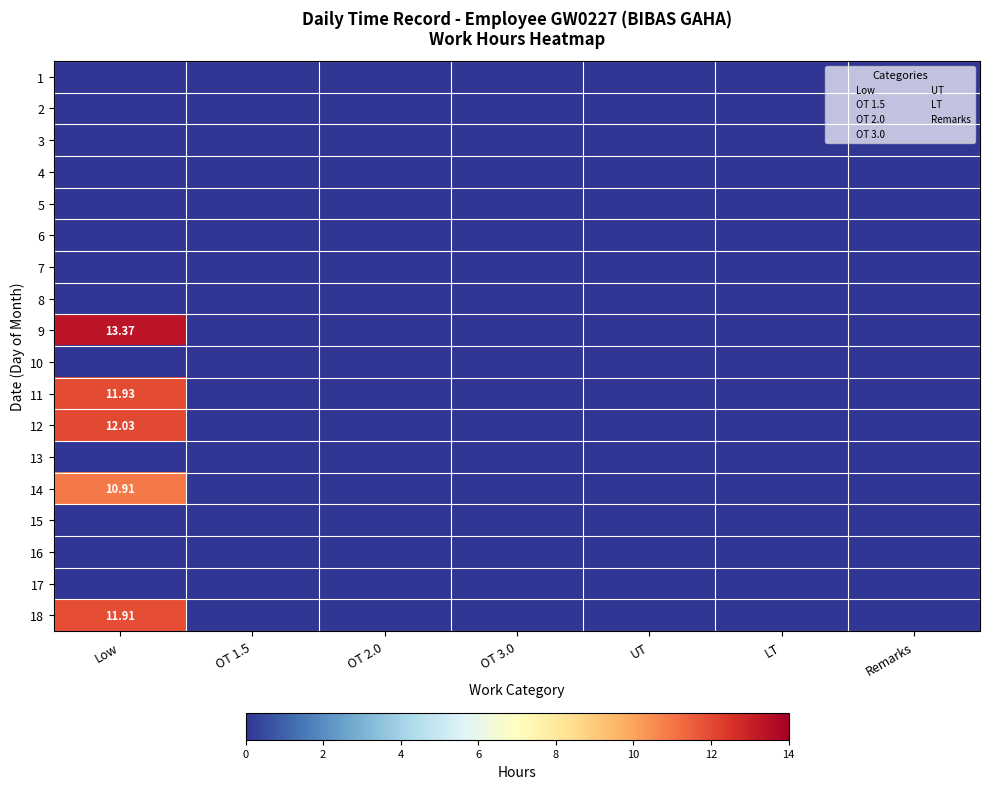

At which category is the sum across all series the highest?

Low